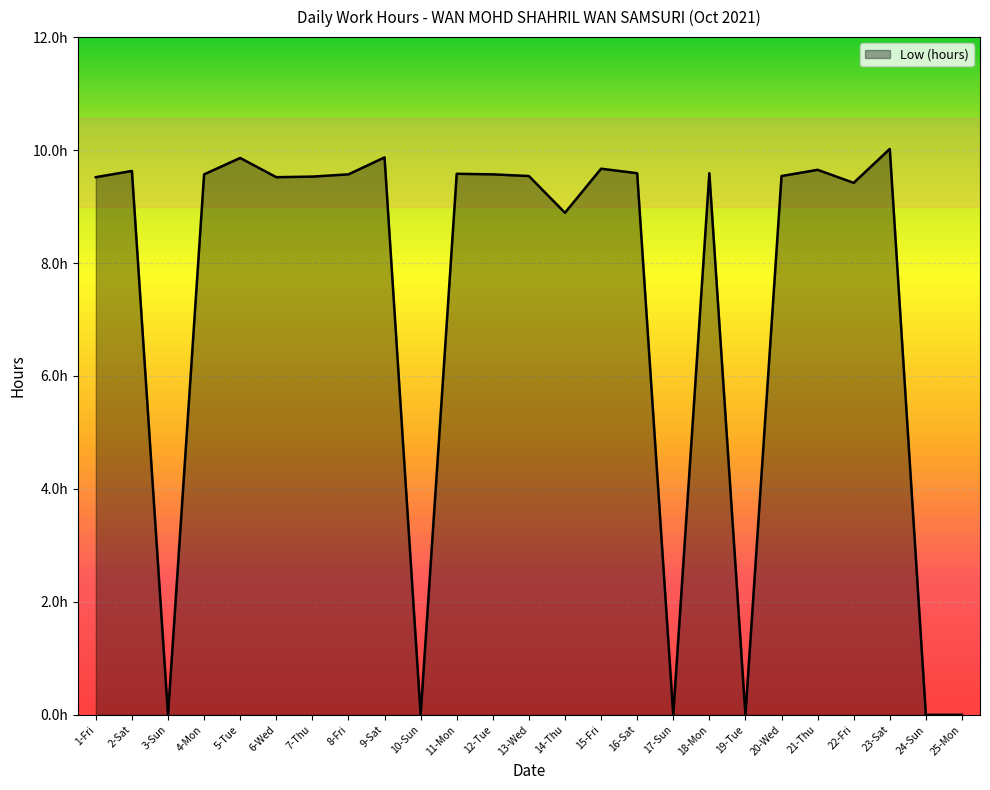

Rank the categories by value from highest to lowest.

23-Sat, 9-Sat, 5-Tue, 15-Fri, 21-Thu, 2-Sat, 16-Sat, 18-Mon, 11-Mon, 4-Mon, 8-Fri, 12-Tue, 13-Wed, 20-Wed, 7-Thu, 1-Fri, 6-Wed, 22-Fri, 14-Thu, 3-Sun, 10-Sun, 17-Sun, 19-Tue, 24-Sun, 25-Mon